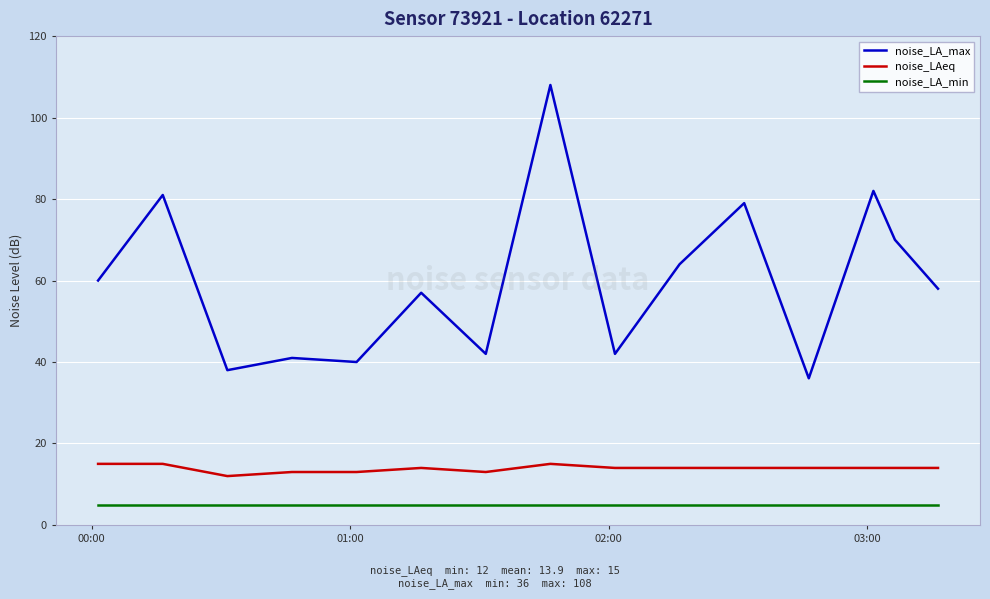

Rank the series by their average value, from highest to lowest.

noise_LA_max, noise_LAeq, noise_LA_min